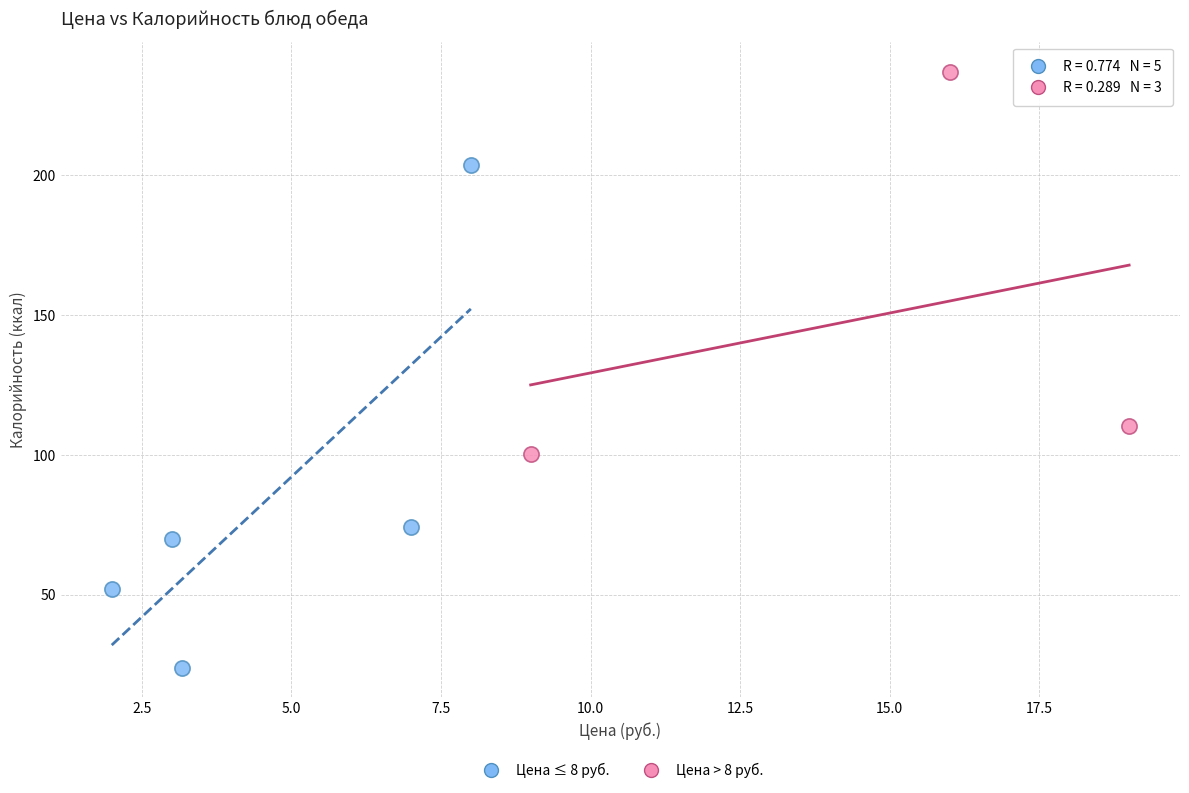

Which series reaches the maximum Y coordinate?

Цена > 8 руб.